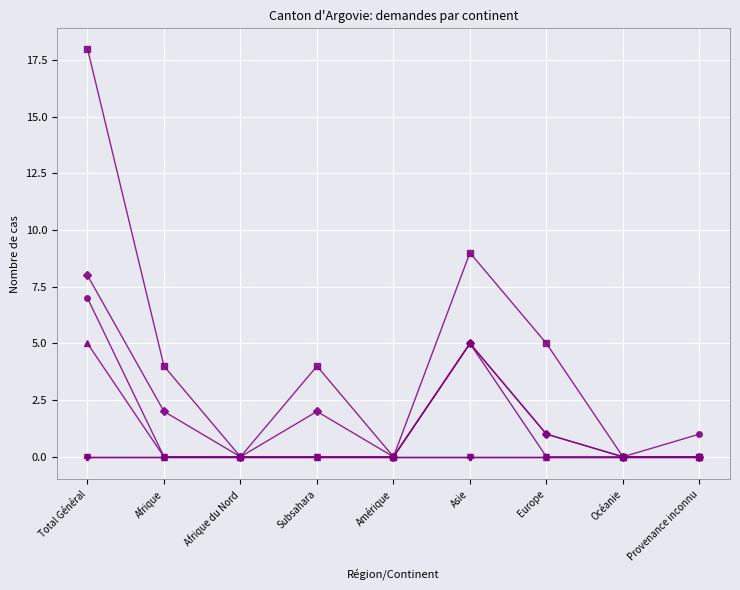

Reading left to right, extract all data points from this chart.

col_7 (Total nouvelles demandes): Total Général=8	Afrique=2	Afrique du Nord=0	Subsahara=2	Amérique=0	Asie=5	Europe=1	Océanie=0	Provenance inconnu=0
col_13 (Total révocations/extinctions): Total Général=18	Afrique=4	Afrique du Nord=0	Subsahara=4	Amérique=0	Asie=9	Europe=5	Océanie=0	Provenance inconnu=0
col_15 (Extinctions asile): Total Général=5	Afrique=0	Afrique du Nord=0	Subsahara=0	Amérique=0	Asie=5	Europe=0	Océanie=0	Provenance inconnu=0
col_3 (Règlements): Total Général=0	Afrique=0	Afrique du Nord=0	Subsahara=0	Amérique=0	Asie=0	Europe=0	Océanie=0	Provenance inconnu=0
col_9 (Règlements réexamens): Total Général=7	Afrique=0	Afrique du Nord=0	Subsahara=0	Amérique=0	Asie=5	Europe=1	Océanie=0	Provenance inconnu=1
col_14 (Révocations asile): Total Général=0	Afrique=0	Afrique du Nord=0	Subsahara=0	Amérique=0	Asie=0	Europe=0	Océanie=0	Provenance inconnu=0